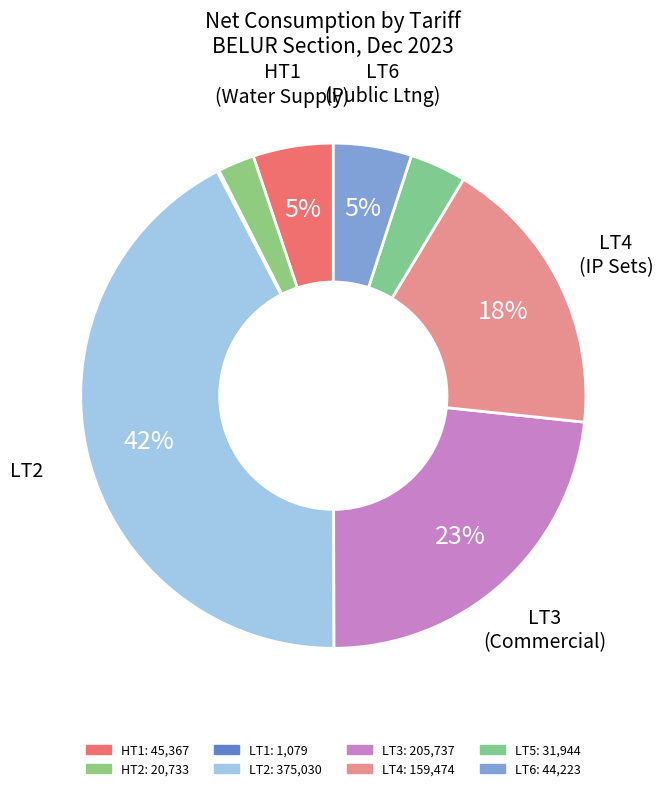

To the nearest percent, what is the average slice percentage?

12%